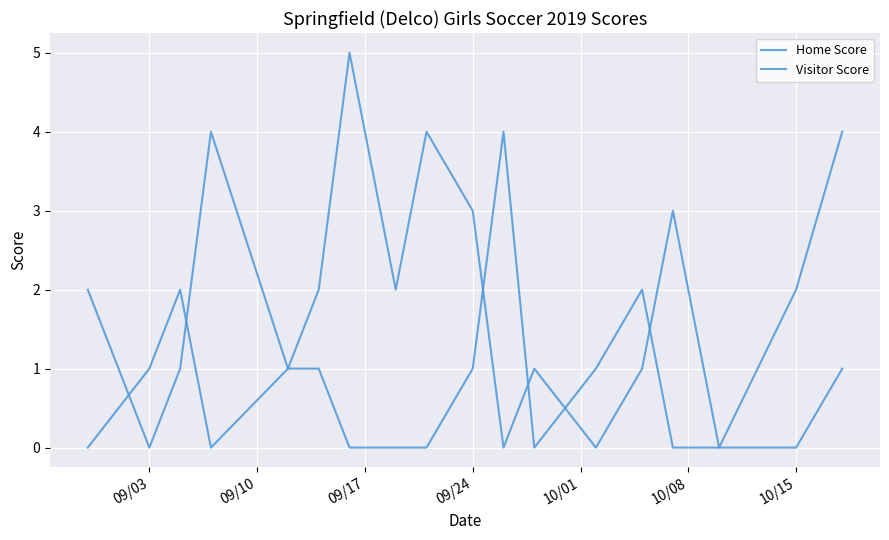

How many lines are shown in the chart?

2